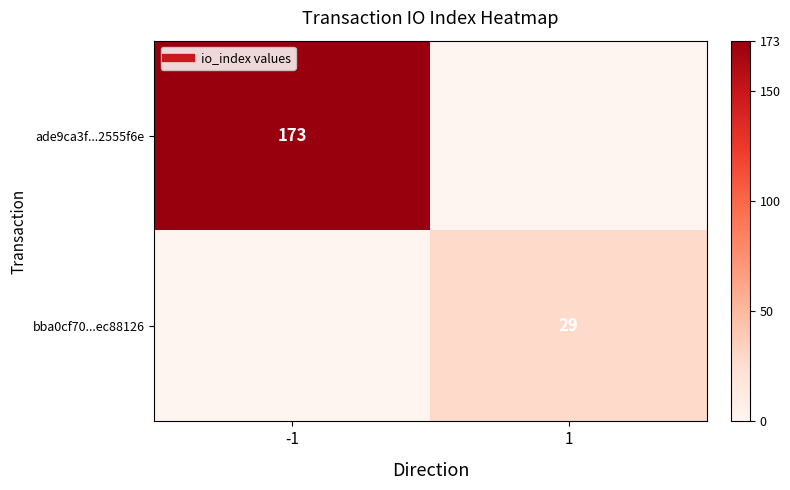

Between -1 and 1, which is larger?

-1